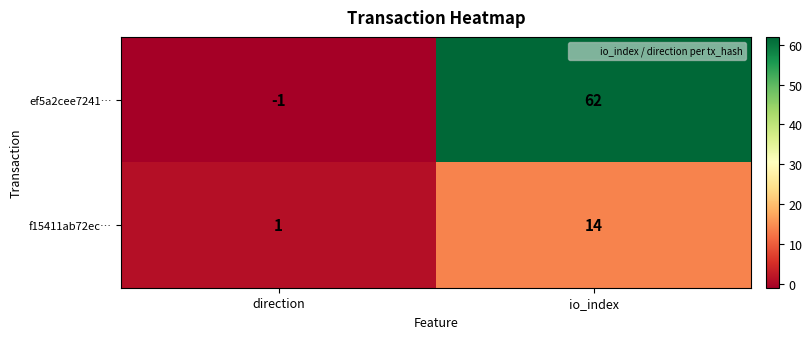

What is the sum of the ef5a2cee7241… values at direction and io_index?

61